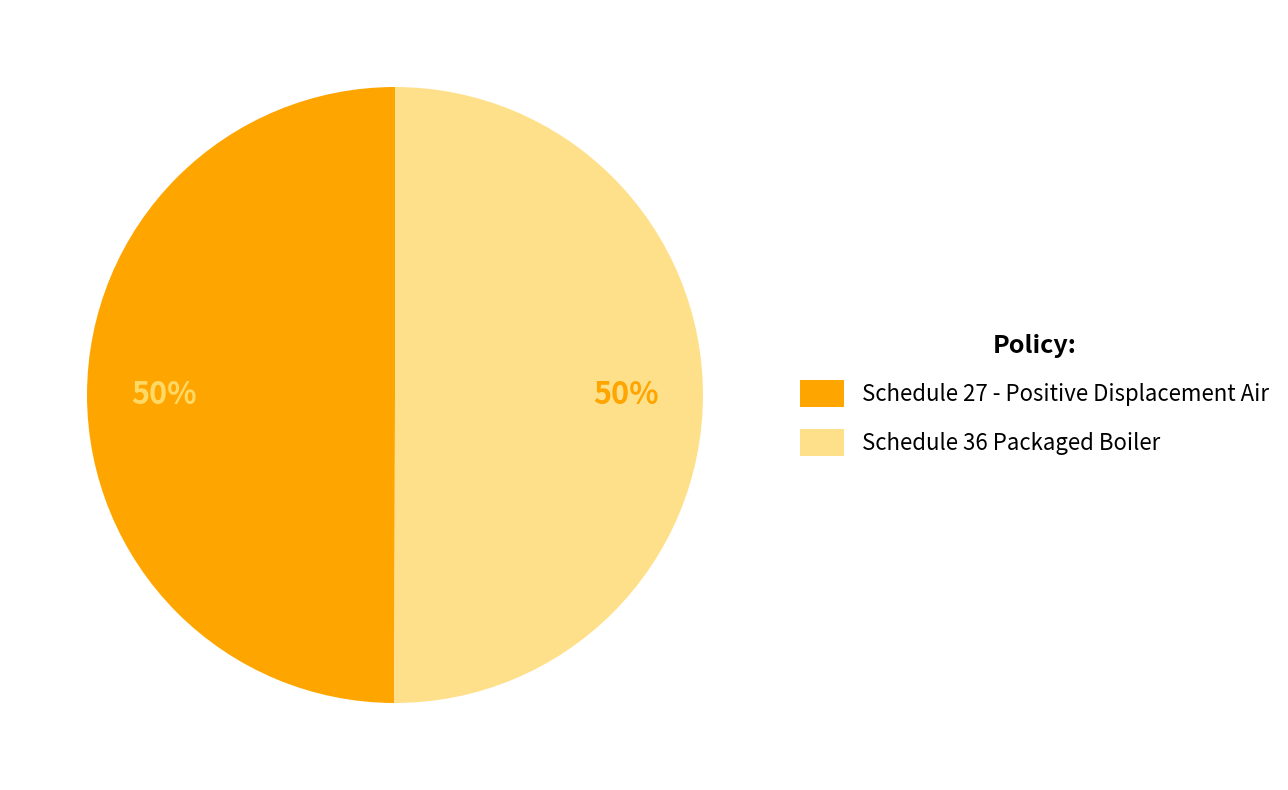

To the nearest percent, what portion does Schedule 27 - Positive Displacement Air represent?

50%